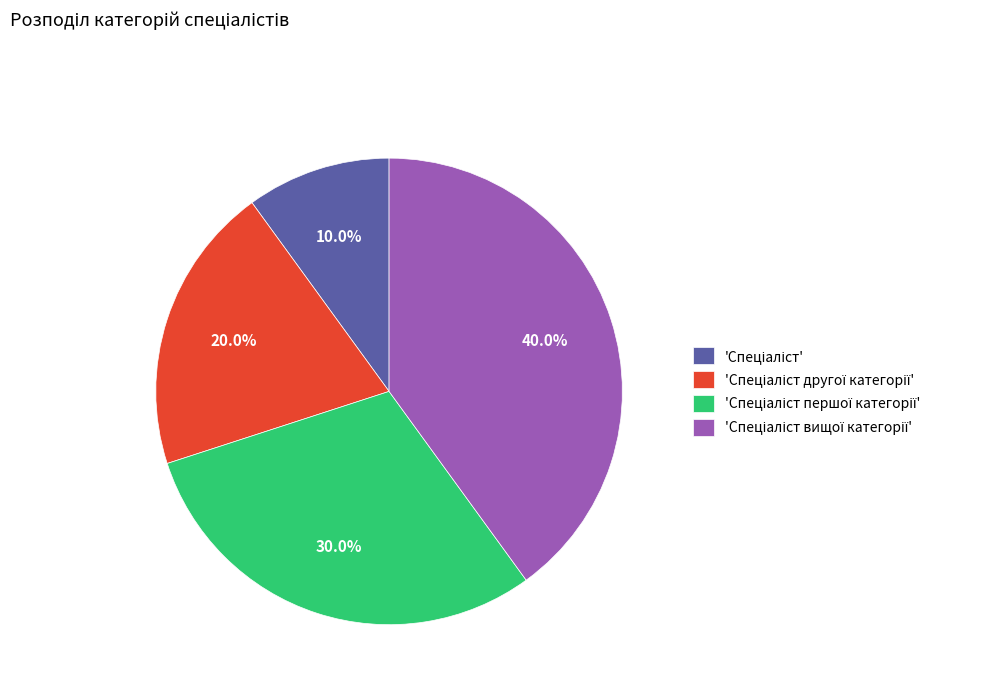

Is there any slice that represents more than half of the pie?

No